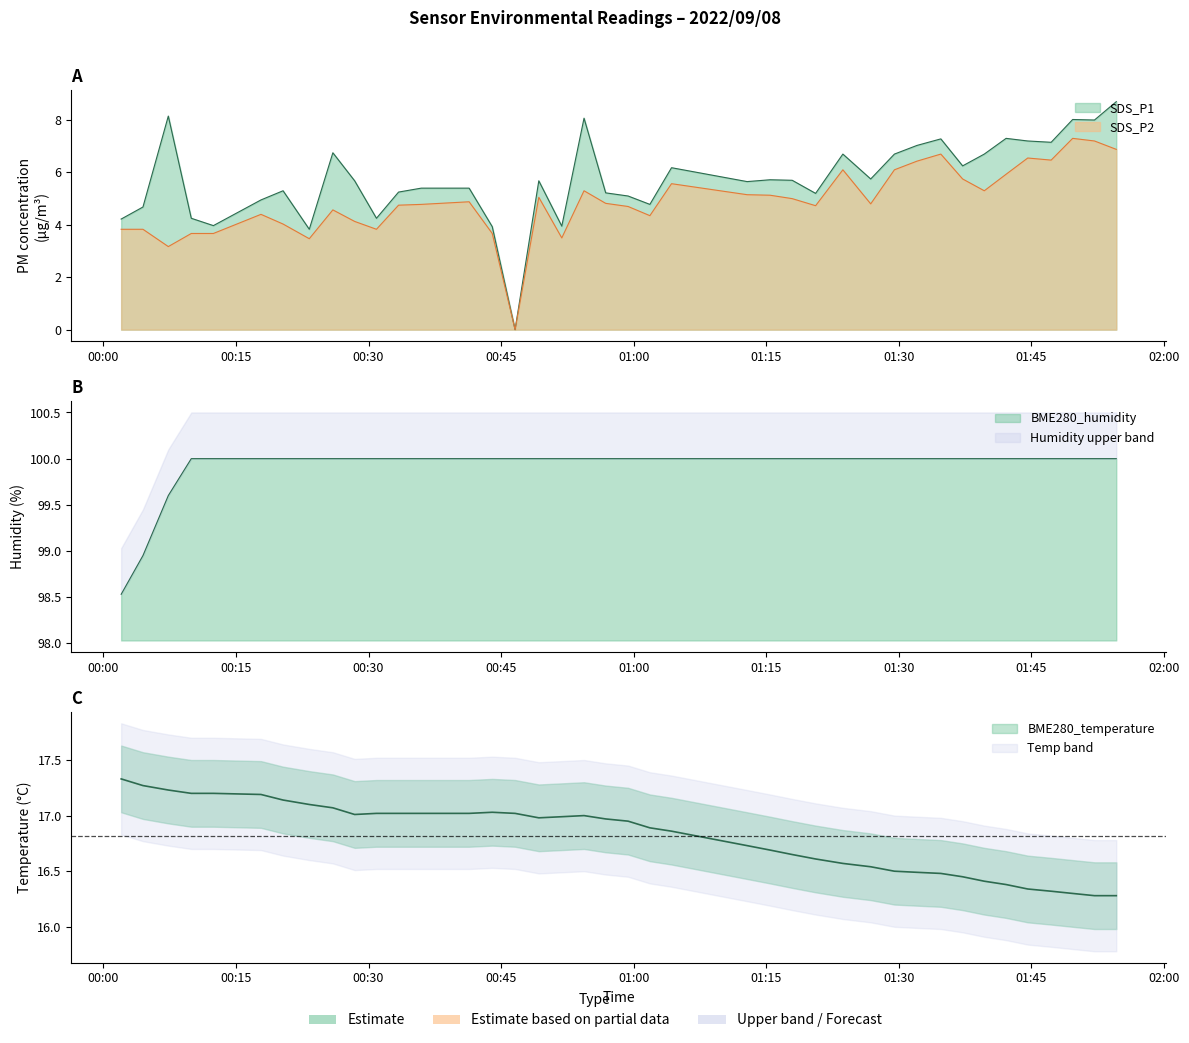

Rank the series by their maximum value, from lowest to highest.

SDS_P2, SDS_P1, BME280_temperature, BME280_humidity